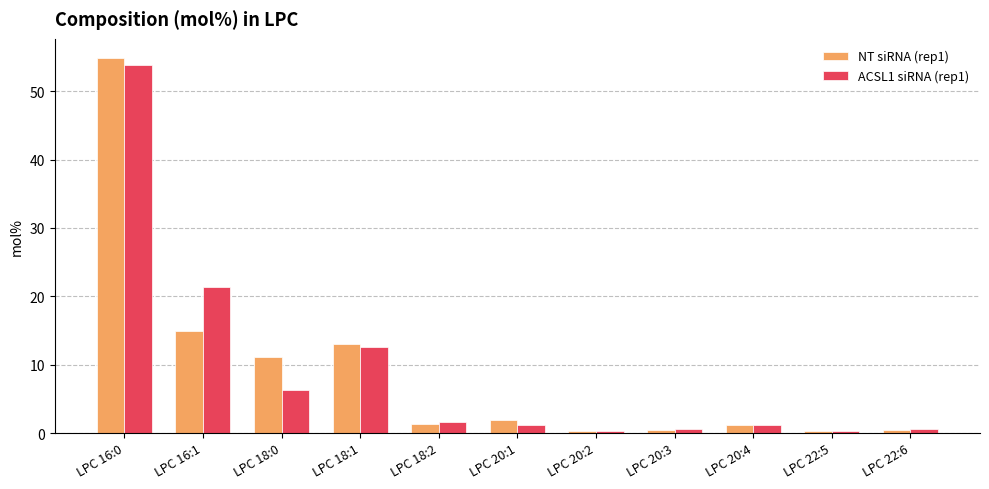

Count the number of data series in this chart.

2